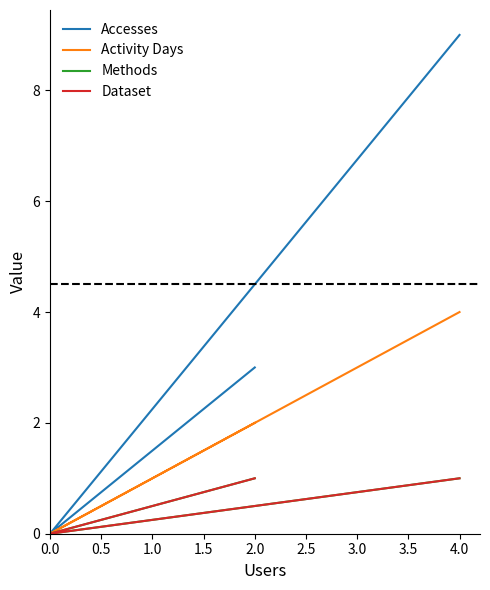

What value does the Methods series have at 2.0?

1